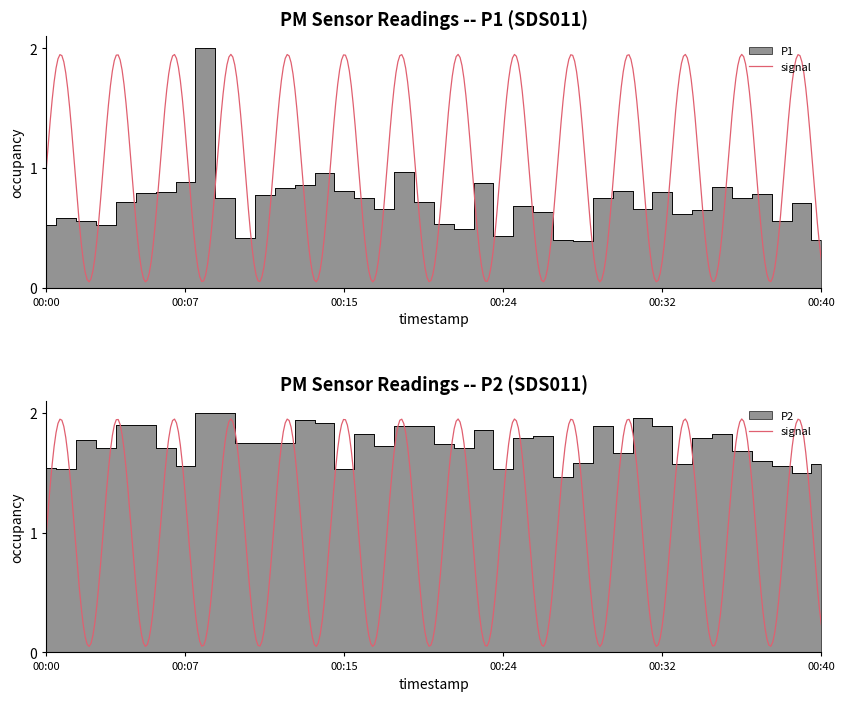

True or false: P1 and P2 cross at least once.

False